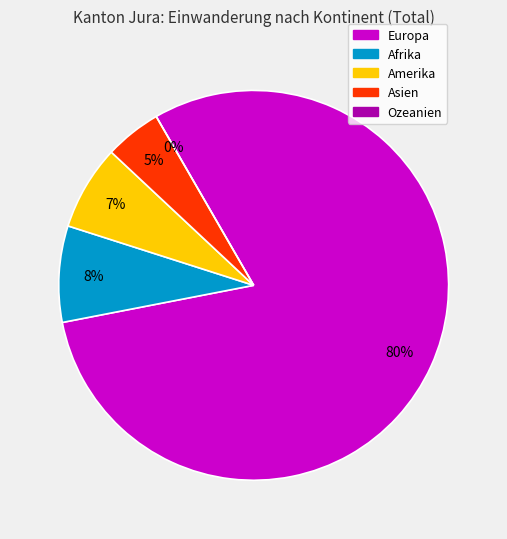

Which has a higher value, Asien or Afrika?

Afrika